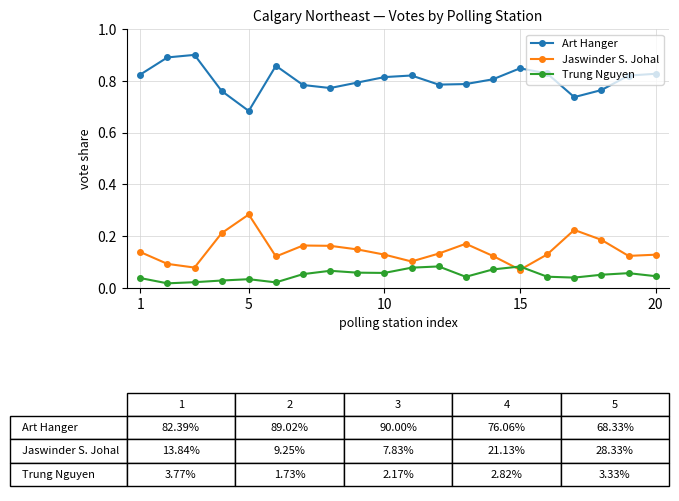

True or false: Trung Nguyen and Jaswinder S. Johal intersect in this chart.

True